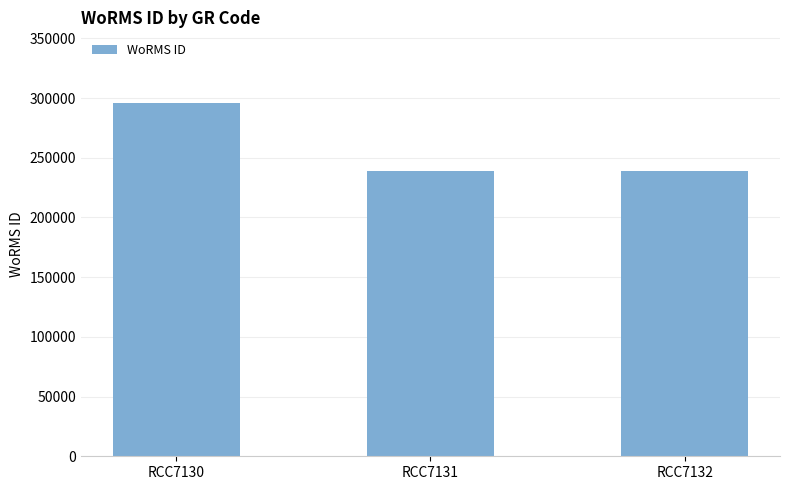

What value does the data have at RCC7130?

295864